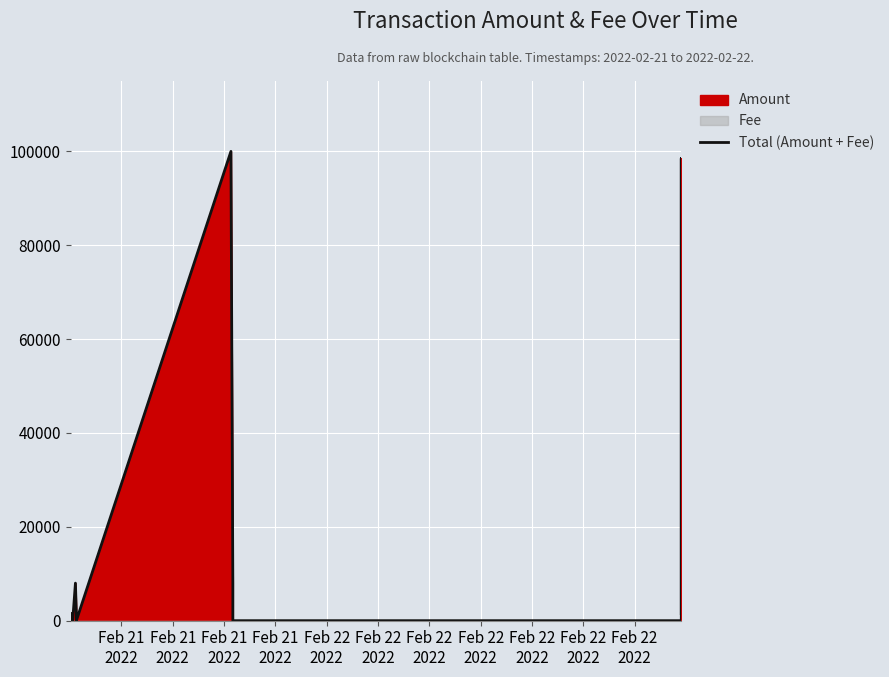

Reading left to right, list all the values displayed in this chart.

1500.3	0.0	8000.3	1500.0	0.0	100000.3	8000.0	0.0	0.3	0.3	0.0	98500.0	1500.5